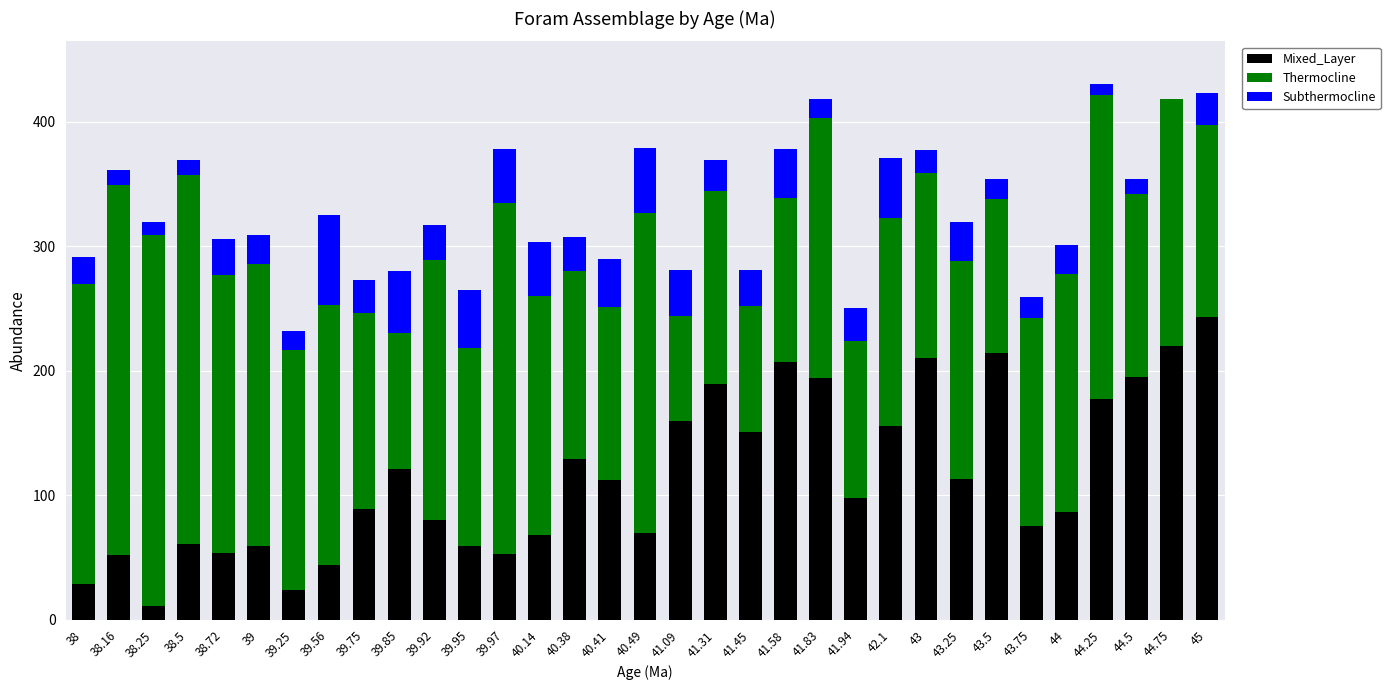

Count the number of data series in this chart.

3